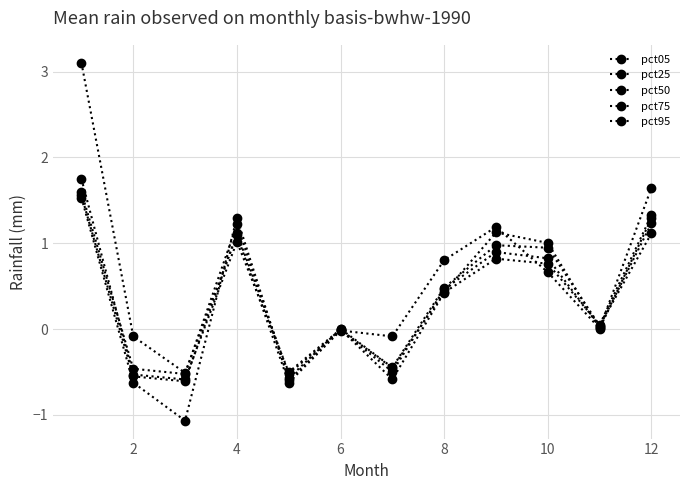

How many lines are shown in the chart?

5